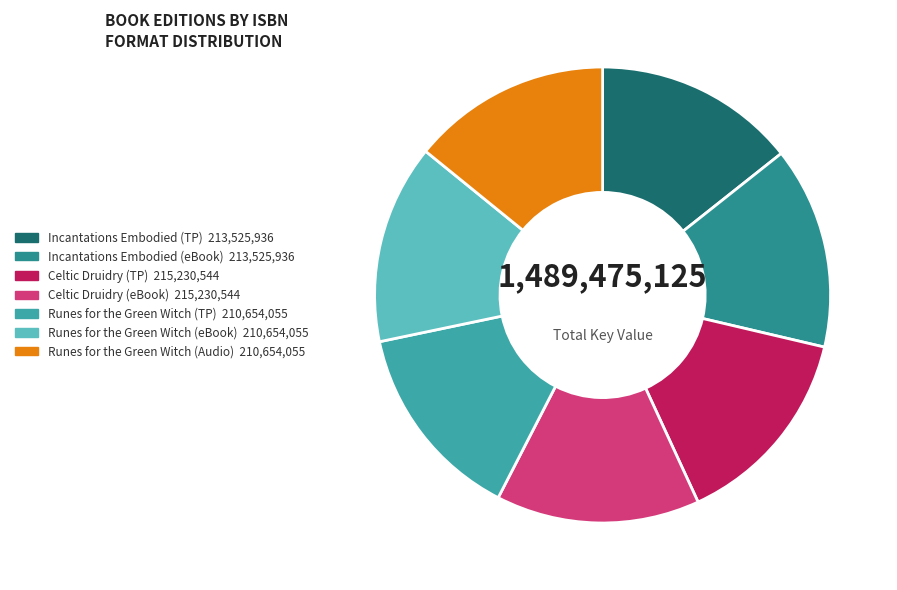

Is there a majority slice in this chart?

No